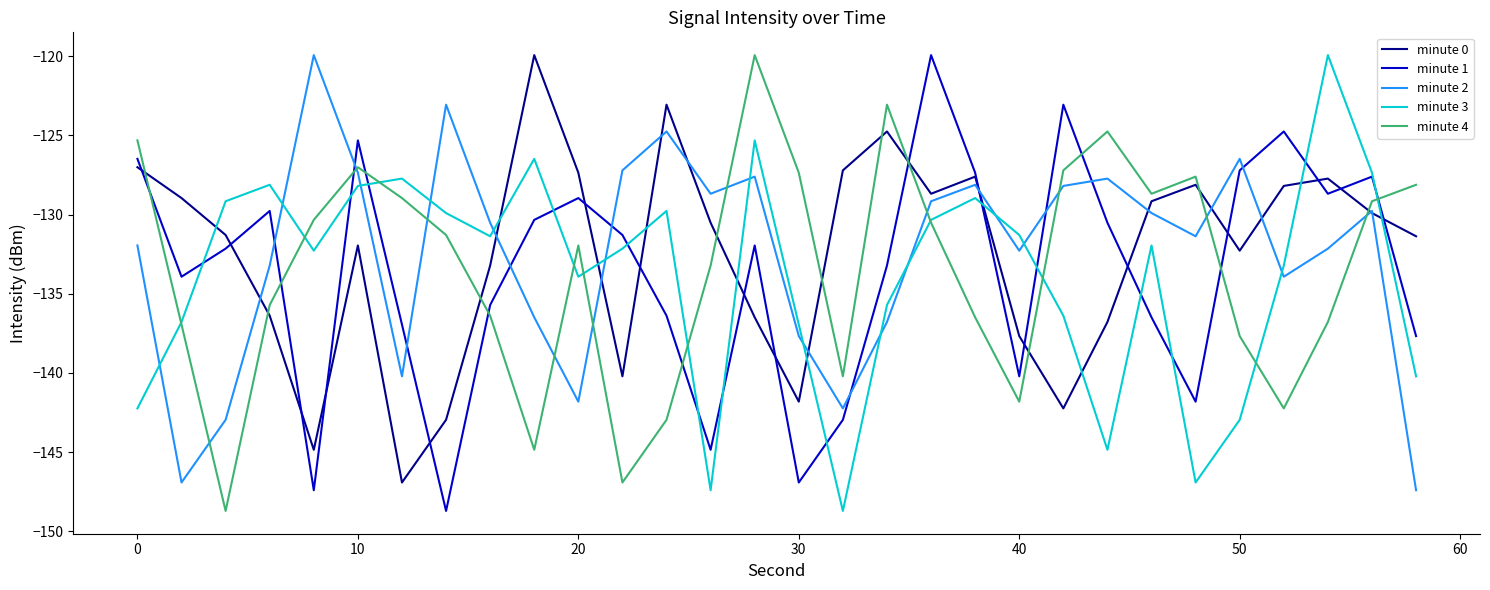

What is the greatest value displayed?

-119.9